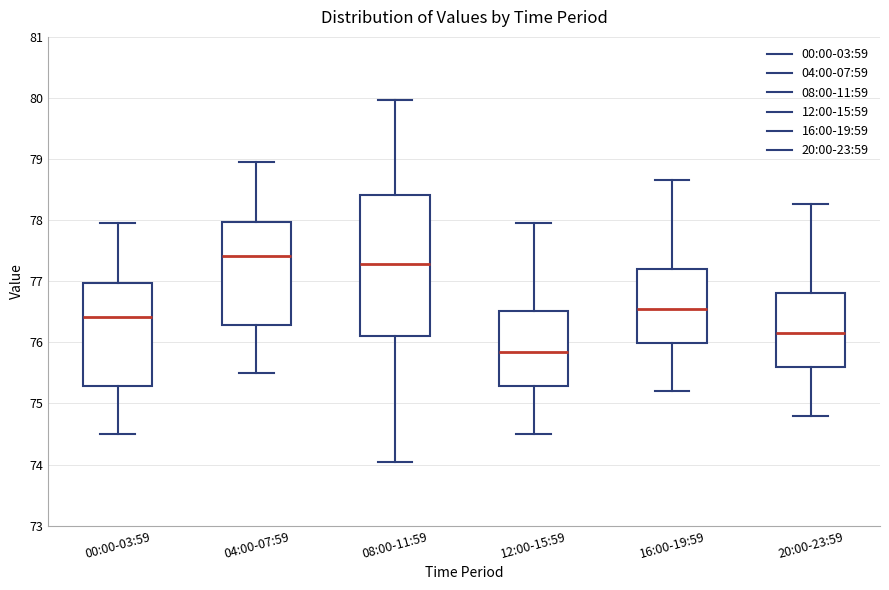

Reading left to right, read every box against the y-axis: the position of its median line, the range the box covers, and the ends of its whiskers. The values are not printed on the chart, so give them approximately, as read against the axis.

00:00-03:59: median 76.4, box 75.3 to 77.0, whiskers 74.5 to 78.0
04:00-07:59: median 77.4, box 76.3 to 78.0, whiskers 75.5 to 79.0
08:00-11:59: median 77.3, box 76.1 to 78.4, whiskers 74.1 to 80.0
12:00-15:59: median 75.9, box 75.3 to 76.5, whiskers 74.5 to 78.0
16:00-19:59: median 76.6, box 76.0 to 77.2, whiskers 75.2 to 78.7
20:00-23:59: median 76.2, box 75.6 to 76.8, whiskers 74.8 to 78.3